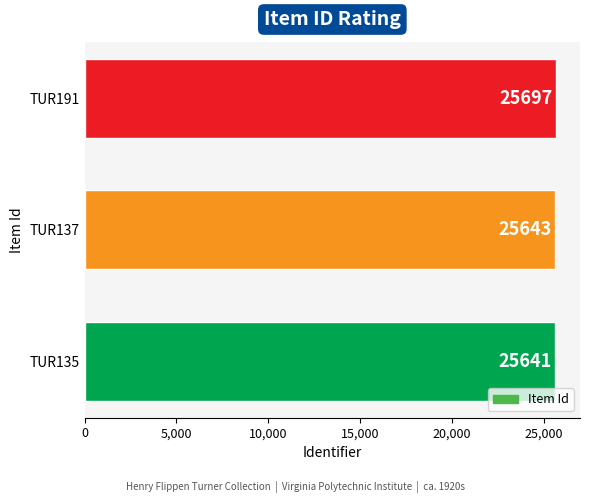

What is the sum of all values?

76981